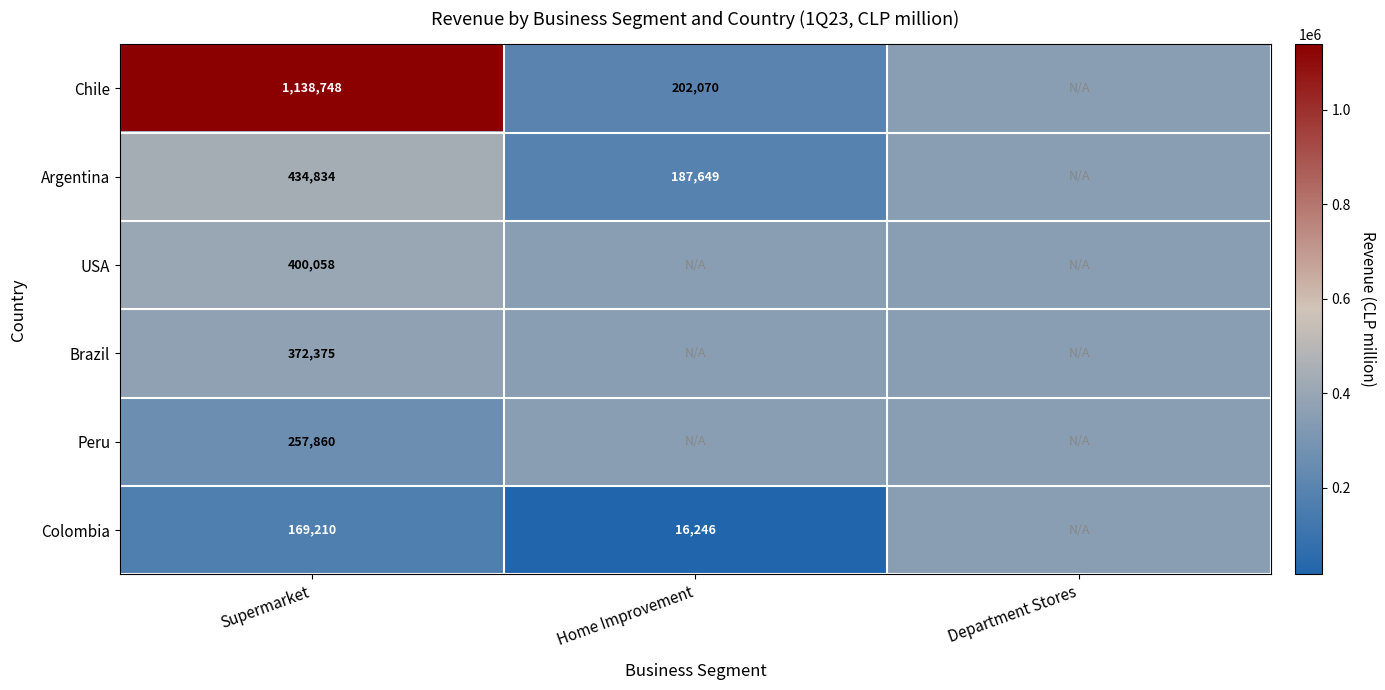

Is the value of Argentina at Supermarket greater than the value of Chile at Supermarket?

No